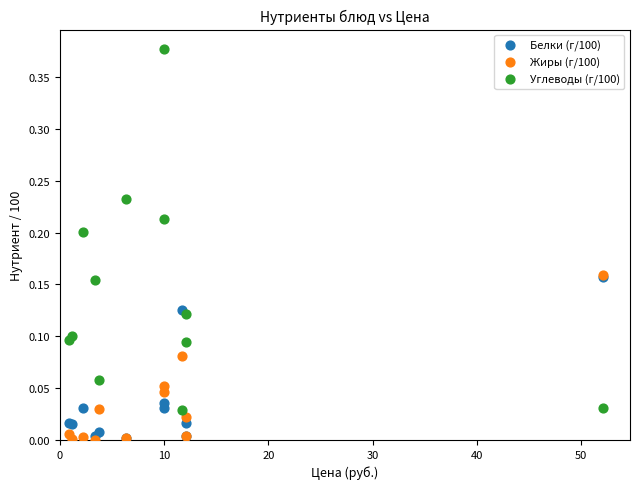

Which series has the widest spread of Y values?

Углеводы (г/100)